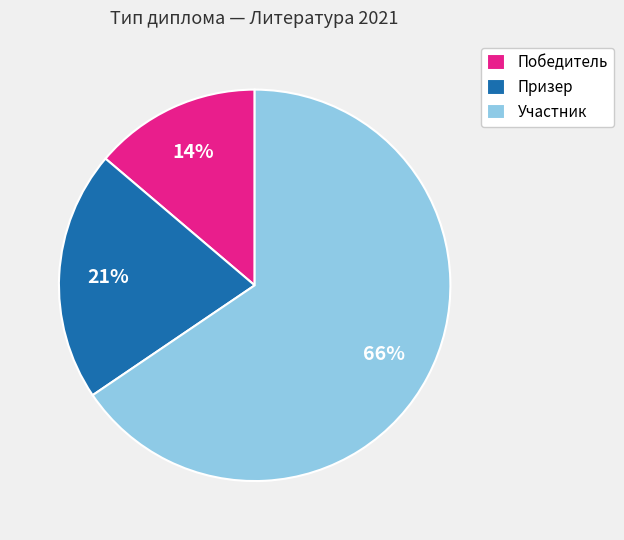

The Победитель slice represents 1% of the pie. True or false?

False